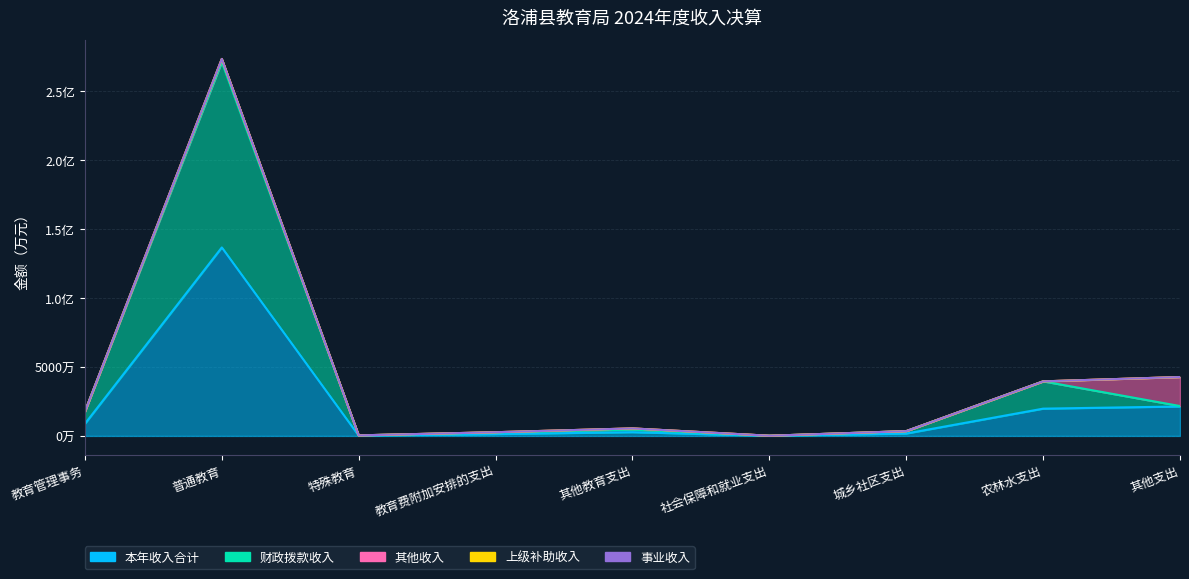

What is the spread (max minus min) of values at 其他支出?

2134.8